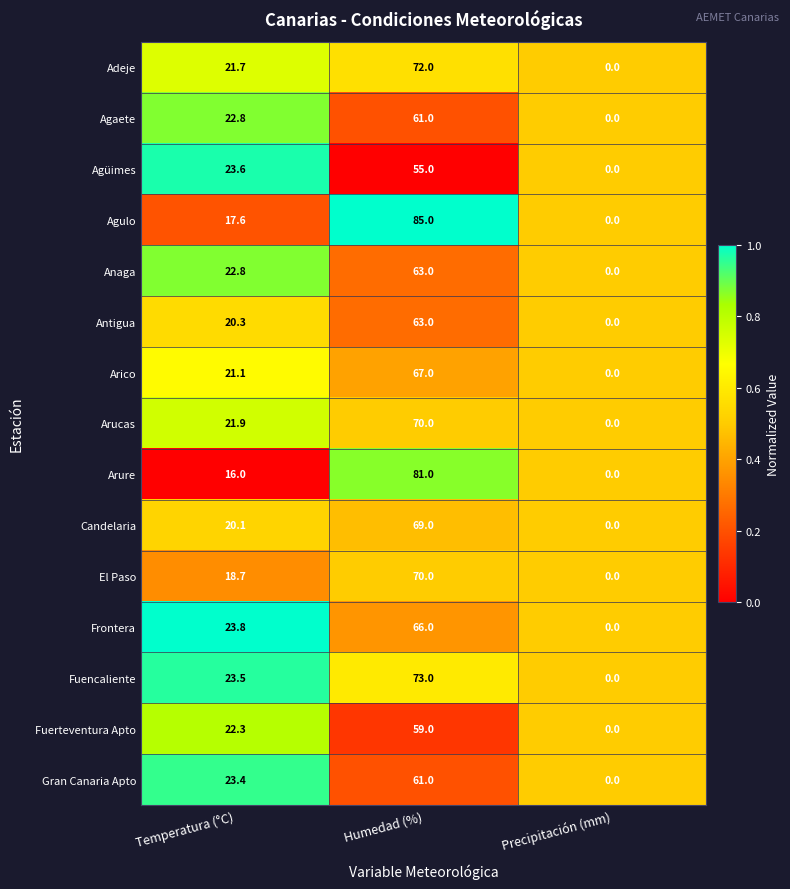

True or false: Fuencaliente has a value of 20.1 at Humedad (%).

False